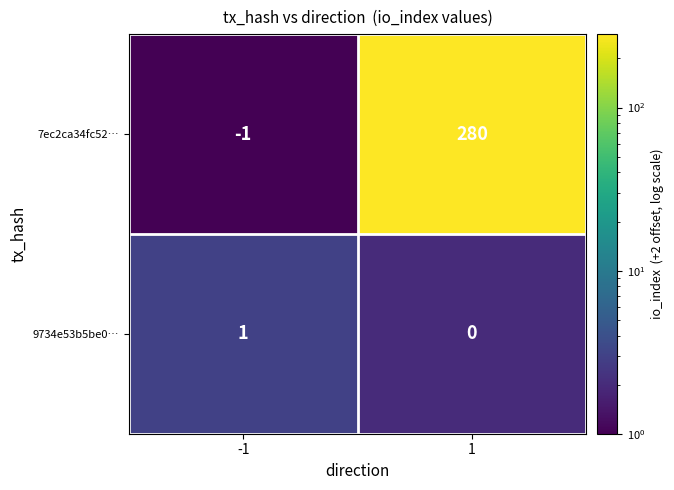

Count the number of data series in this chart.

2